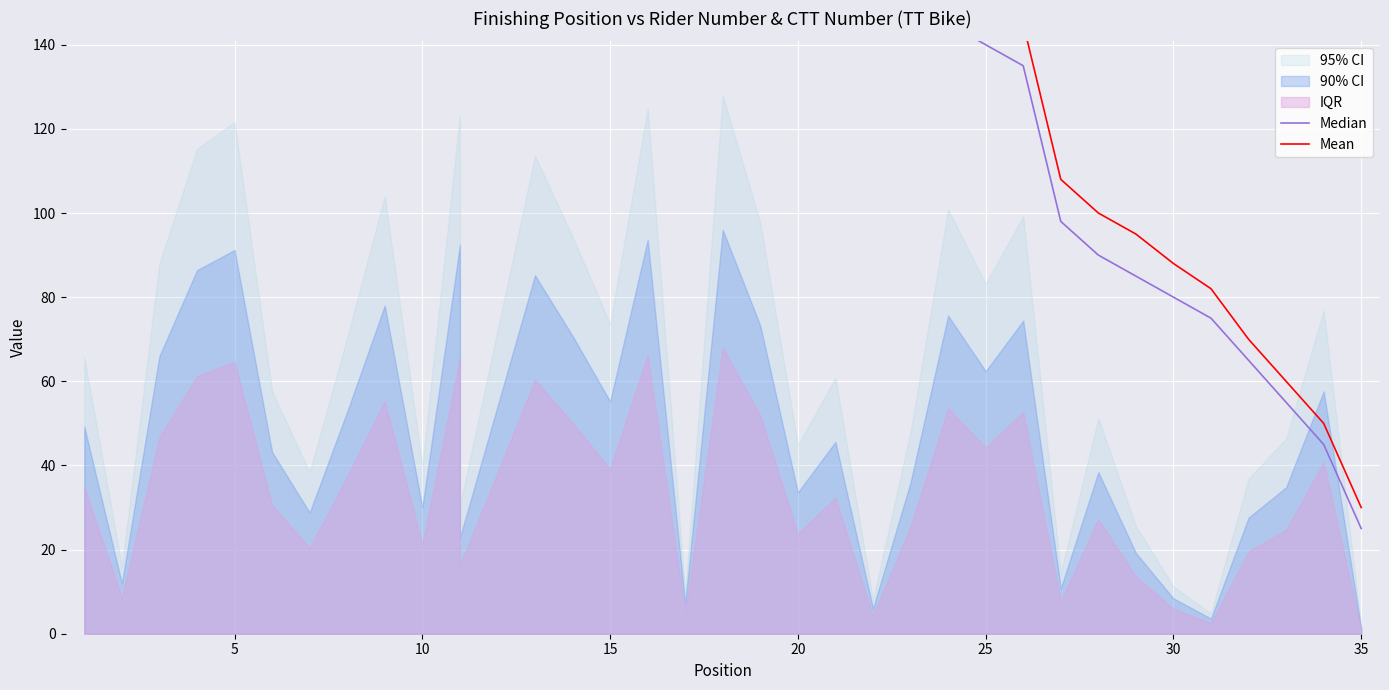

Where is the first local minimum for Median?

15